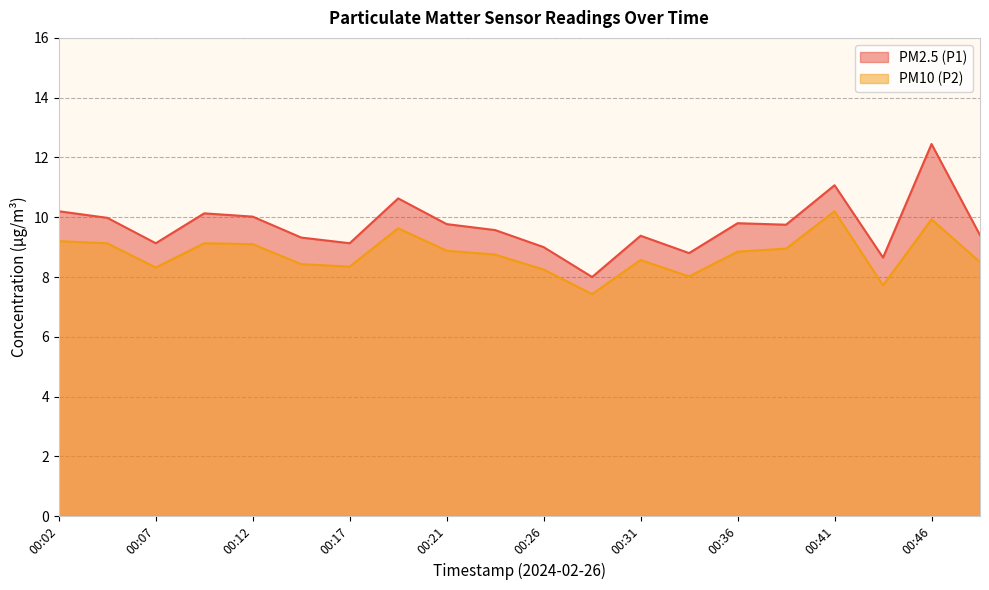

Is the value of PM10 (P2) at 00:26 greater than the value of PM2.5 (P1) at 00:14?

No